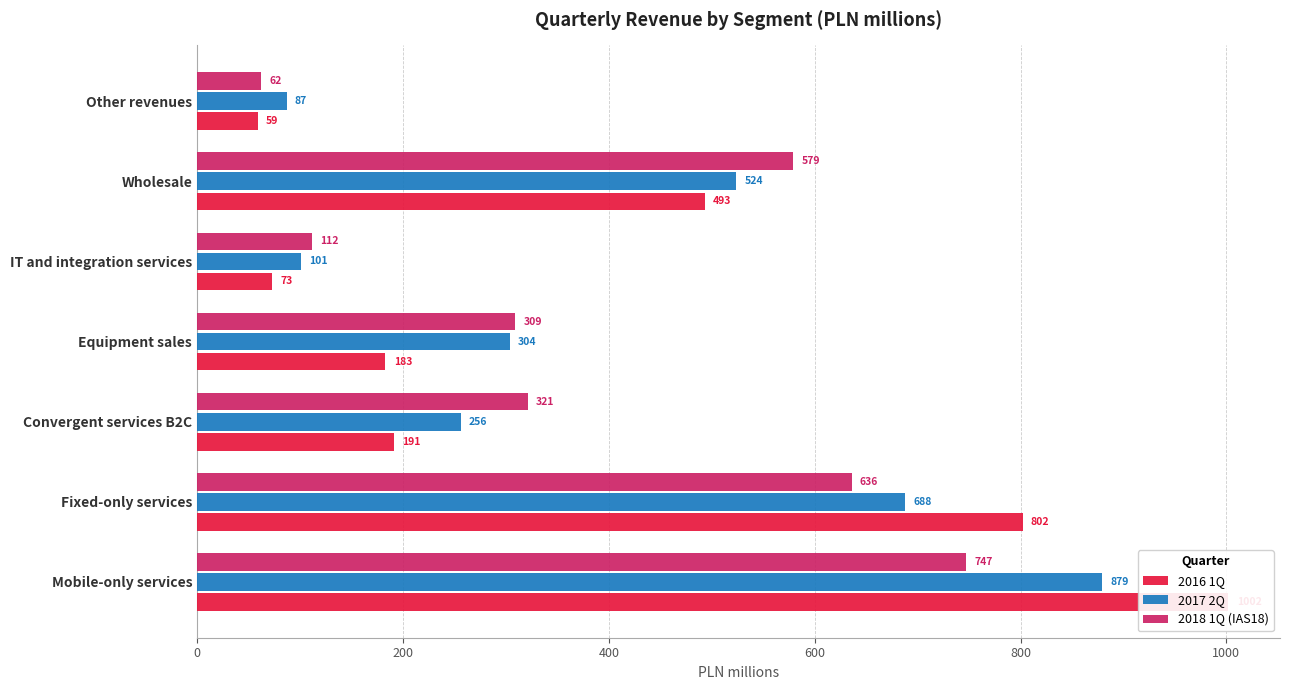

Is the value of 2016 1Q at Fixed-only services greater than the value of 2017 2Q at Mobile-only services?

No